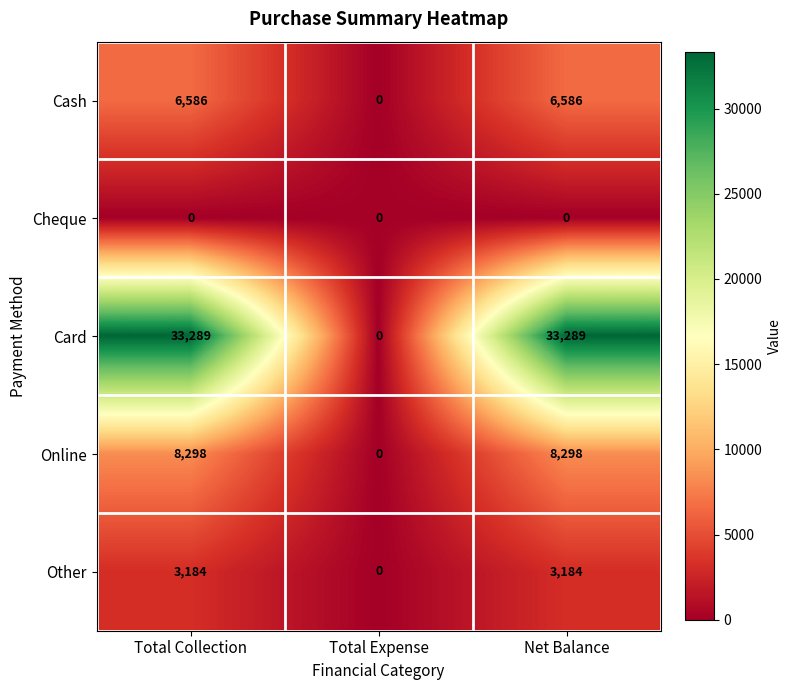

Which series has the largest range (max minus min)?

Card